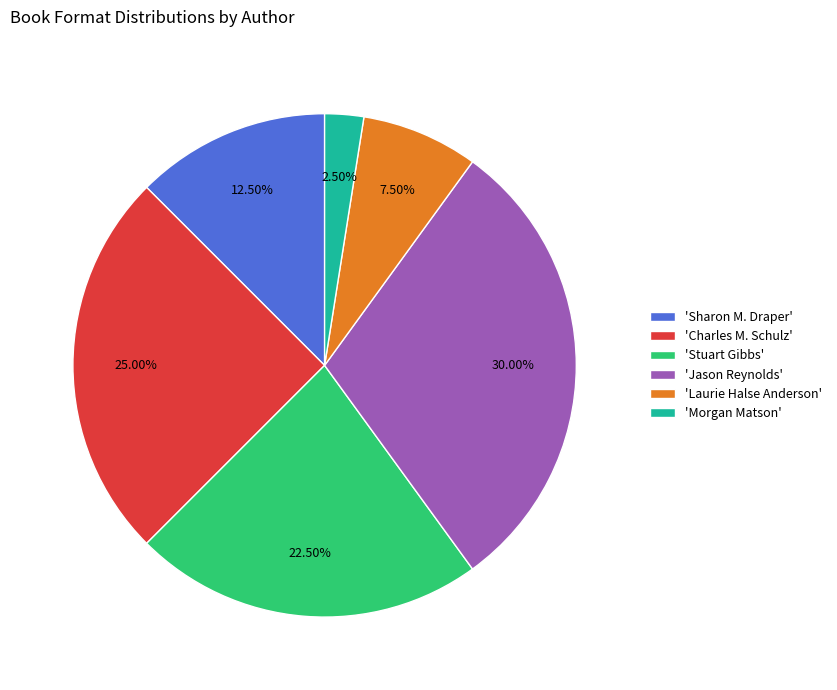

Which slice is the smallest?

'Morgan Matson'